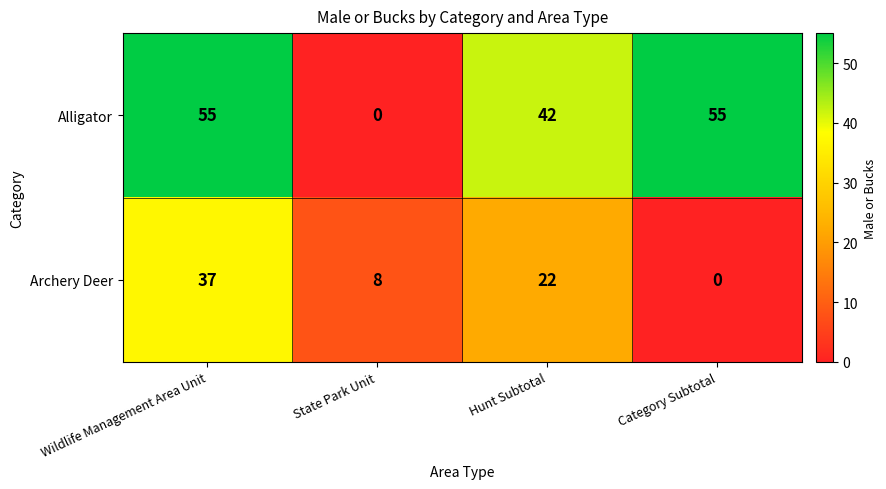

Count the number of categories in the chart.

4